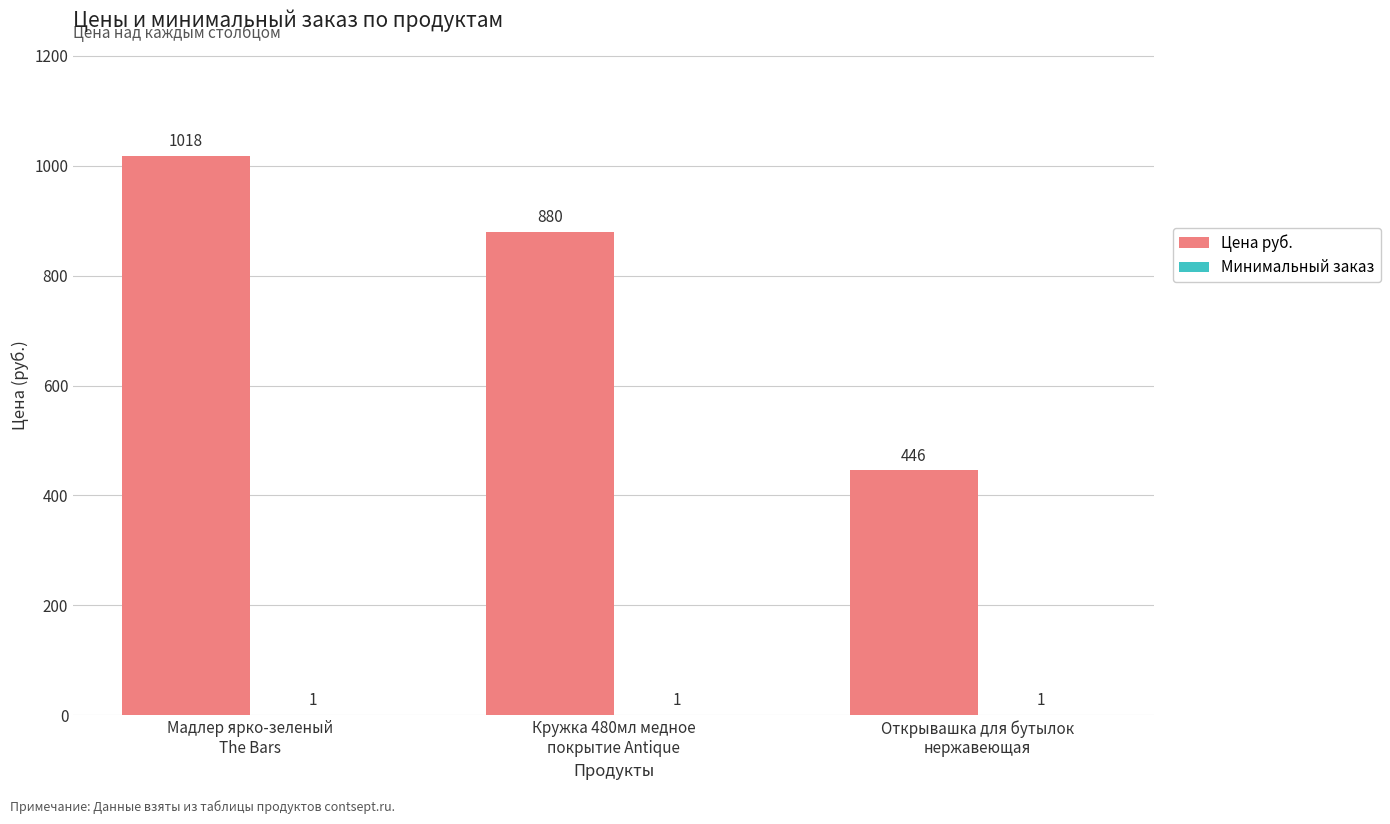

How many Цена руб. values are between 446 and 1018?

3